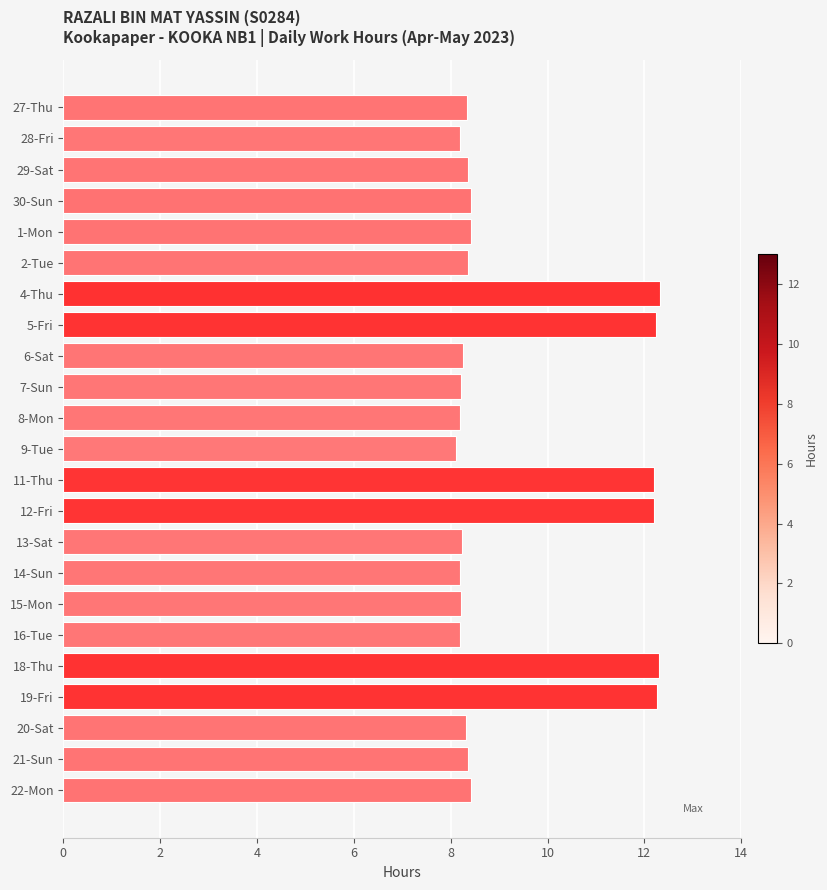

Is it true that the value at 6-Sat is 8.2?

True